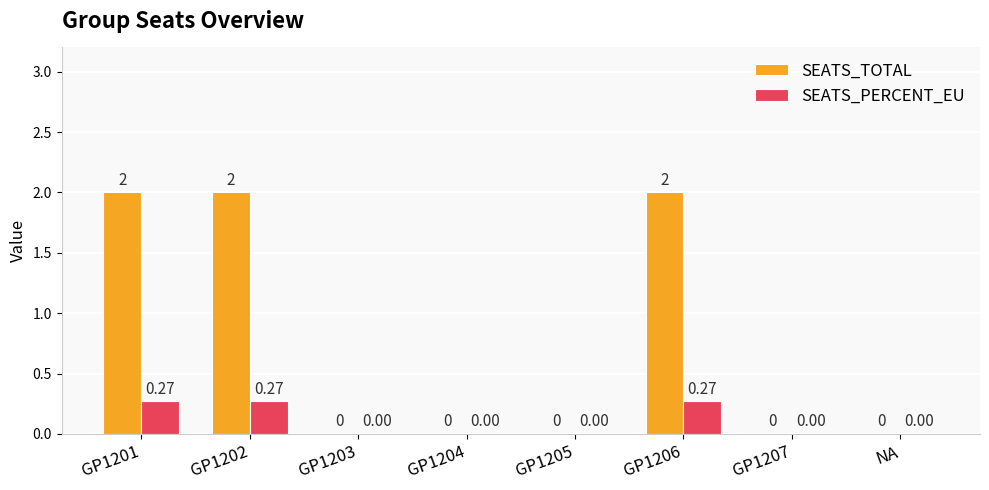

Which series has the largest total across all categories?

SEATS_TOTAL